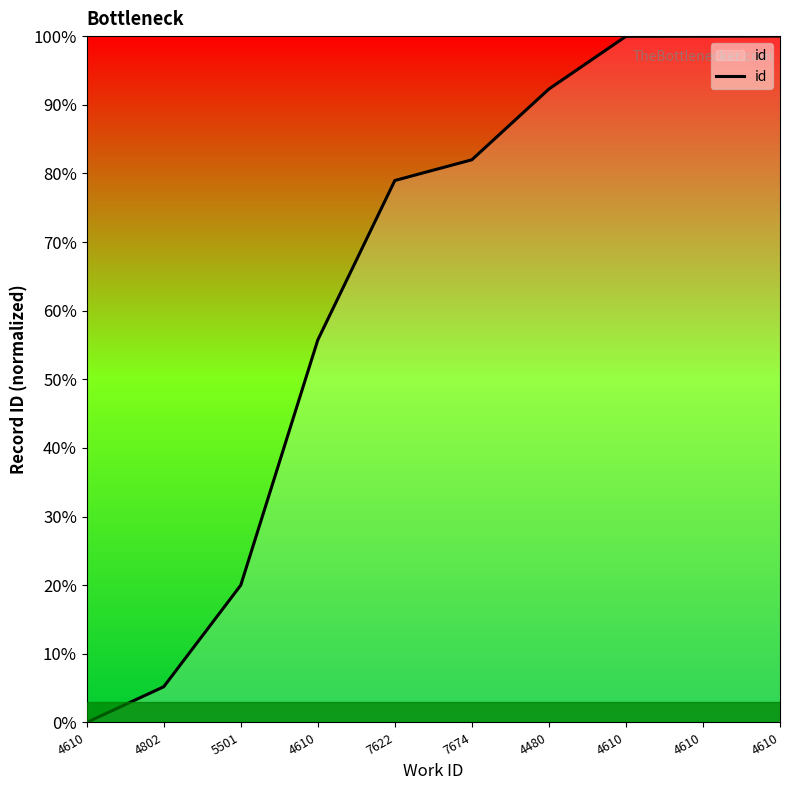

Rank the categories by value from lowest to highest.

4610, 4802, 5501, 4610, 7622, 7674, 4480, 4610, 4610, 4610